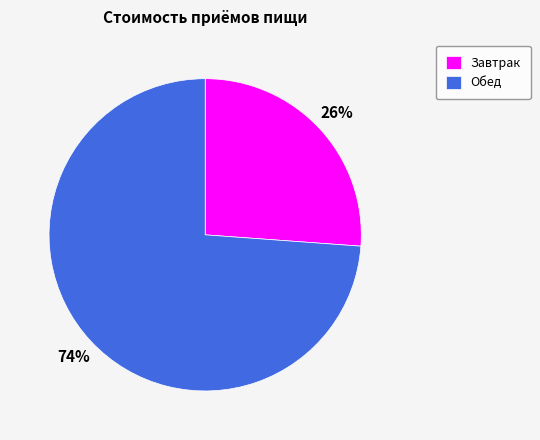

To the nearest percent, what is the average slice percentage?

50%